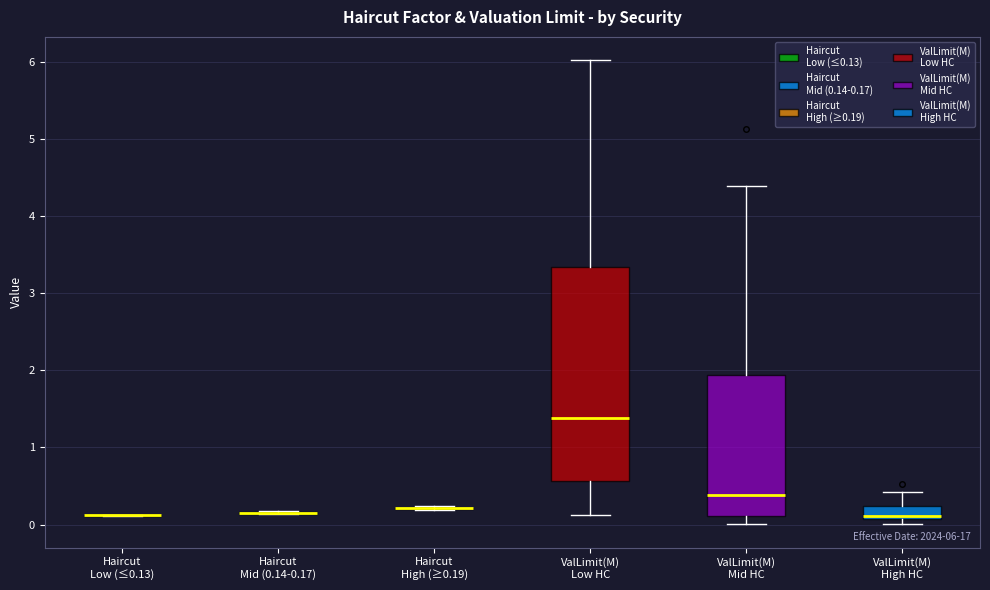

Which box is the tallest, from its lower edge to its upper edge?

ValLimit(M) Low HC